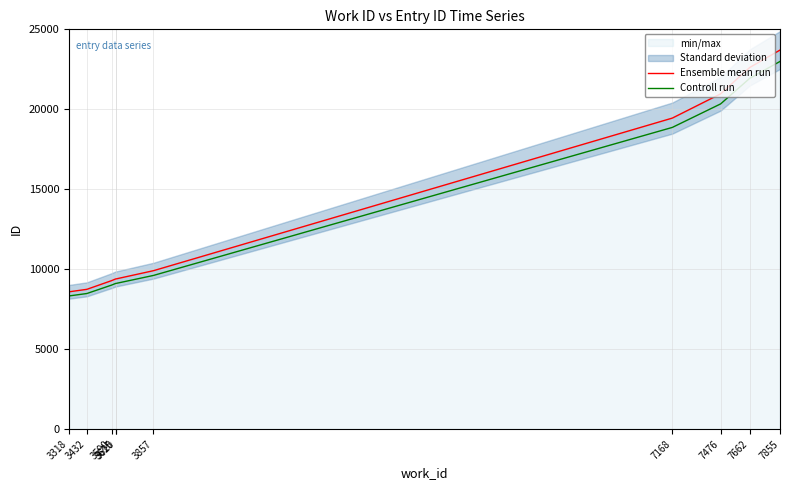

True or false: Ensemble mean run has more than 0 interior local peaks.

False